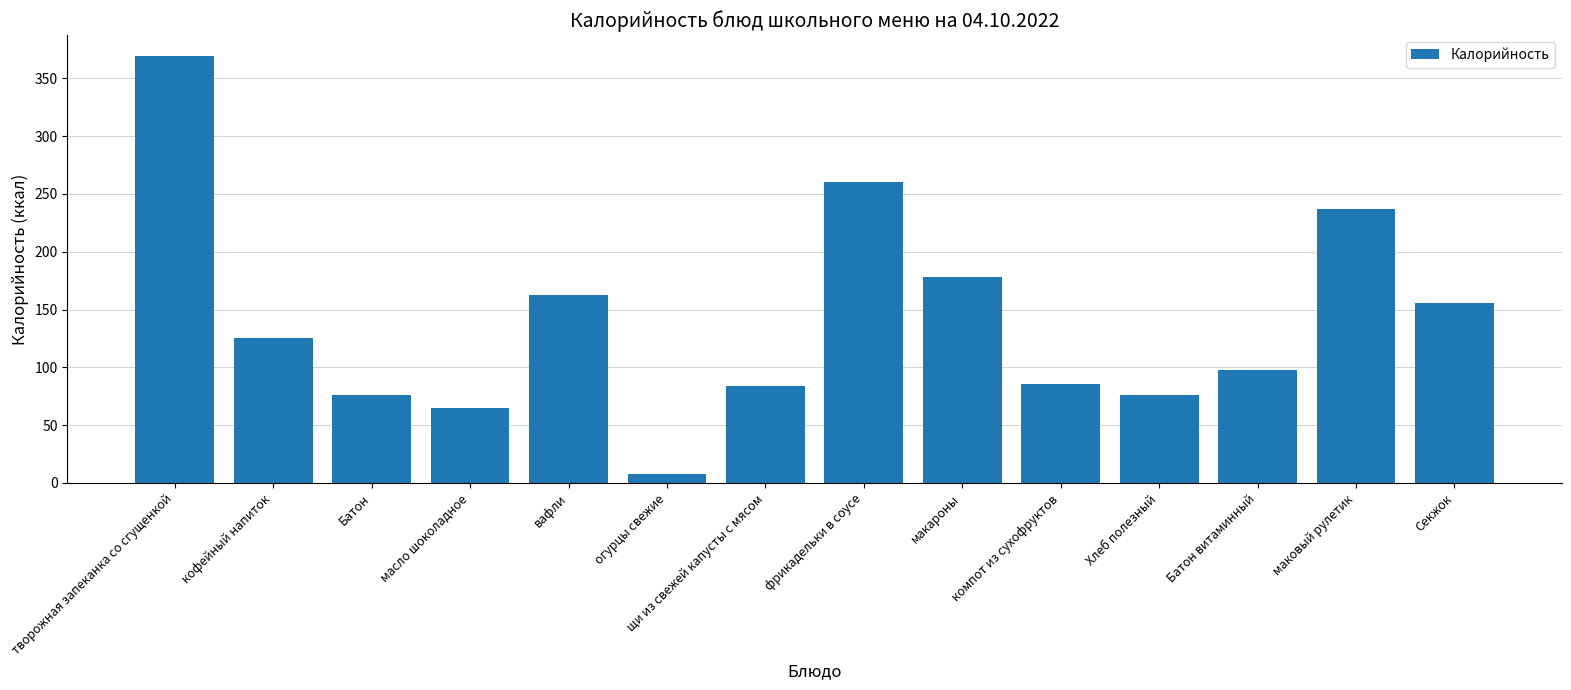

What is the difference between the values at Хлеб полезный and кофейный напиток?

49